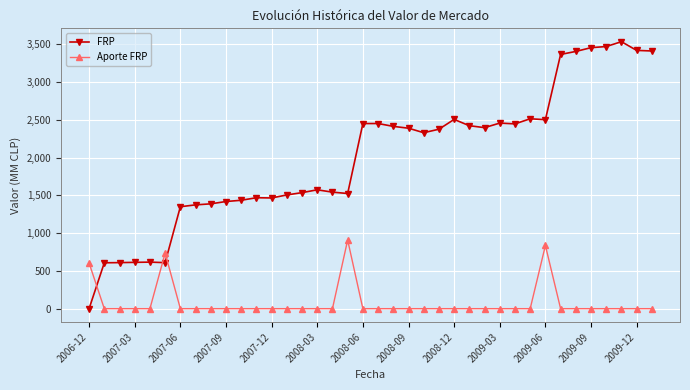

How many times do FRP and Aporte FRP cross each other?

3